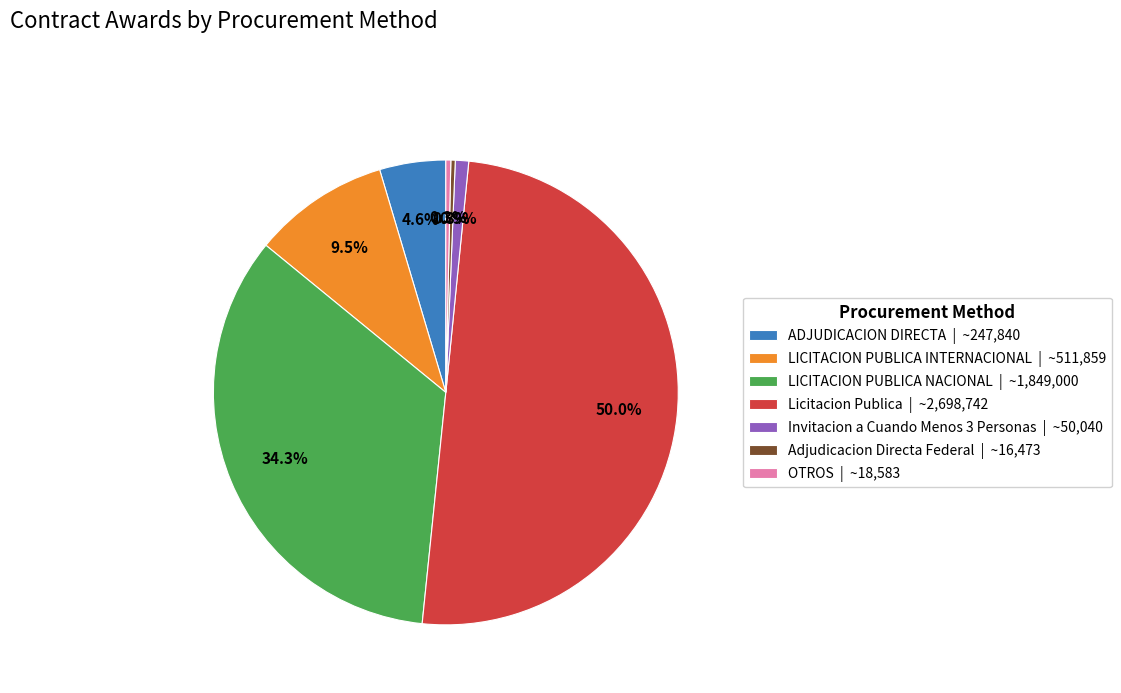

Does Adjudicacion Directa Federal | ~16,473 represent more than half of the total?

No